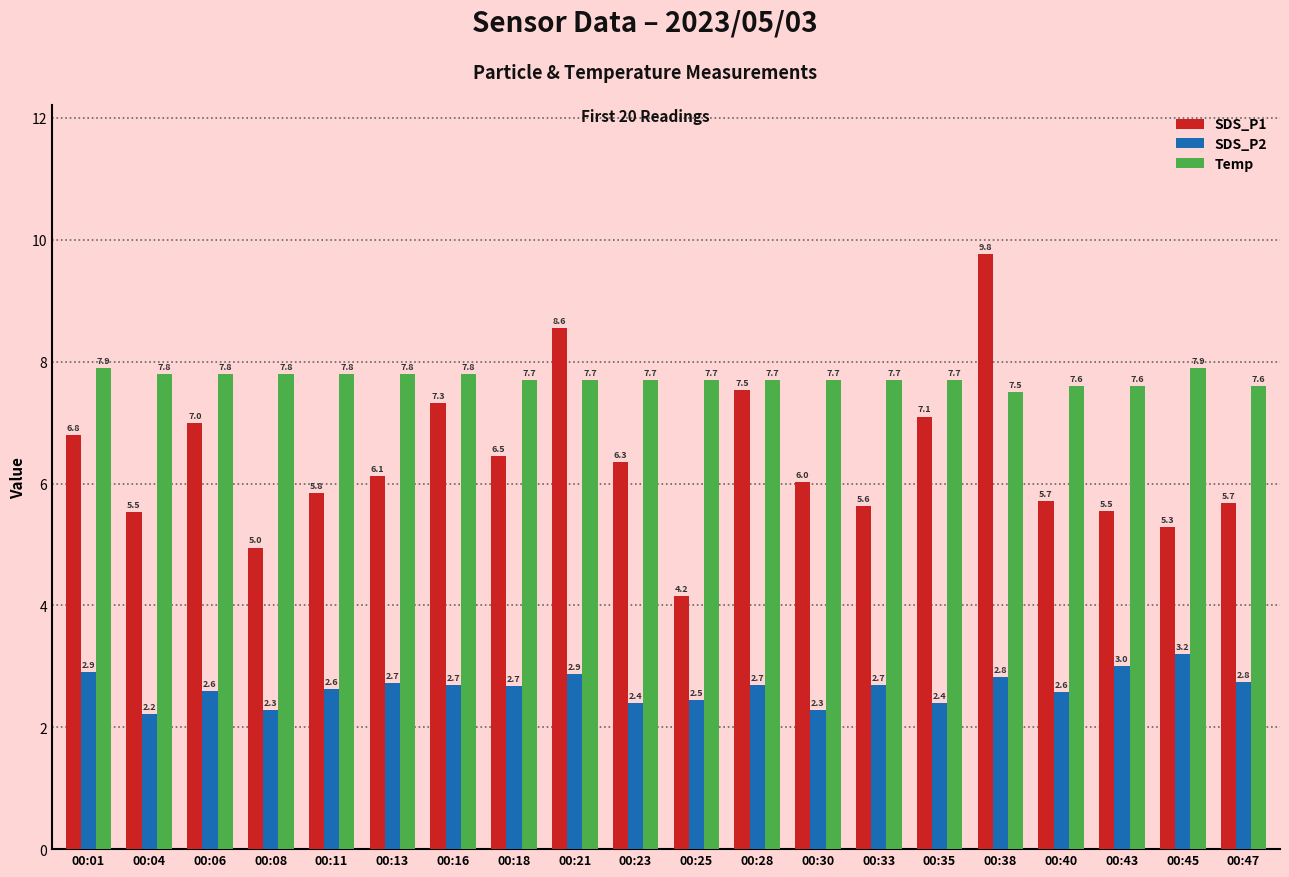

What is the lowest value of the SDS_P2 series?

2.2